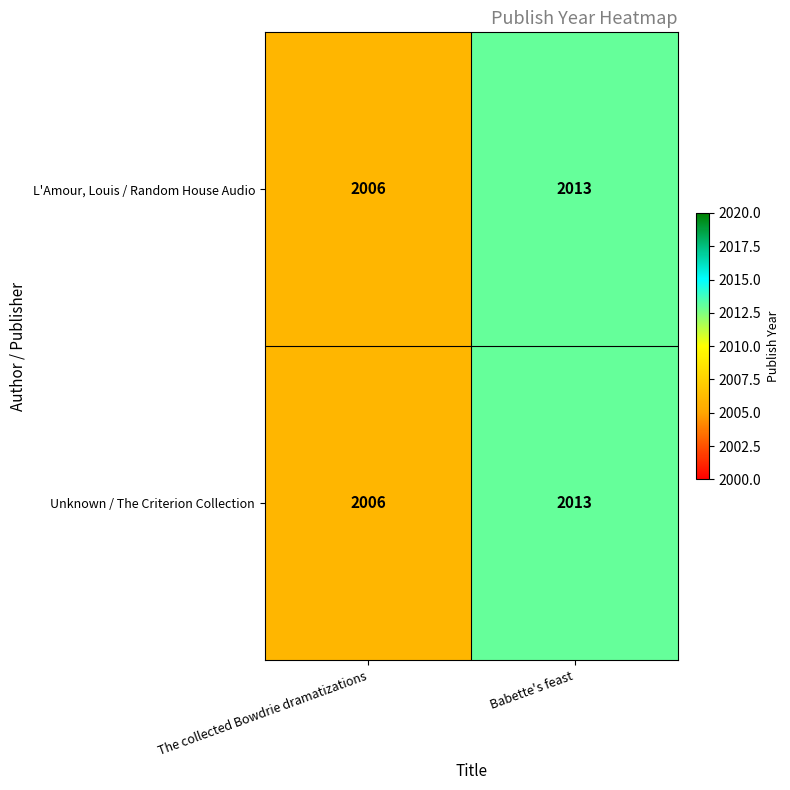

List the labels in order of Unknown / The Criterion Collection value, largest first.

Babette's feast, The collected Bowdrie dramatizations